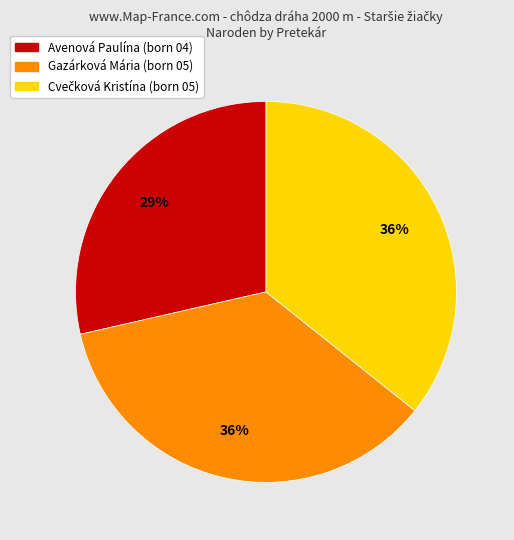

To the nearest percent, what is the difference between the largest and smallest slice percentages?

7%